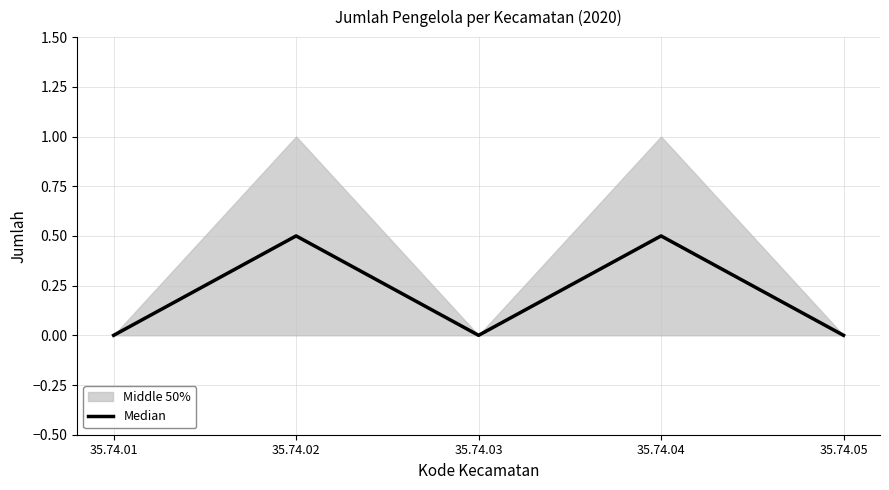

What is the difference between the maximum and second lowest values?

0.5